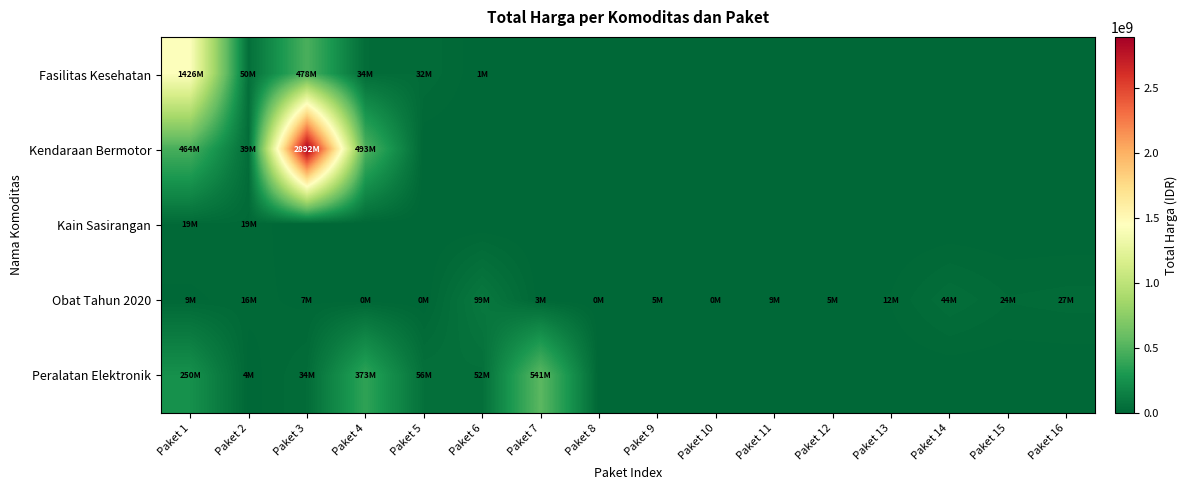

Reading left to right, list all the values displayed in this chart.

Fasilitas Kesehatan: Paket 1=1425867900	Paket 2=49730040	Paket 3=477600000	Paket 4=34000000	Paket 5=32441200	Paket 6=577875	Paket 7=0	Paket 8=0	Paket 9=0	Paket 10=0	Paket 11=0	Paket 12=0	Paket 13=0	Paket 14=0	Paket 15=0	Paket 16=0
Kendaraan Bermotor: Paket 1=464002100	Paket 2=39440000	Paket 3=2892122000	Paket 4=493000000	Paket 5=0	Paket 6=0	Paket 7=0	Paket 8=0	Paket 9=0	Paket 10=0	Paket 11=0	Paket 12=0	Paket 13=0	Paket 14=0	Paket 15=0	Paket 16=0
Kain Sasirangan: Paket 1=19175000	Paket 2=18900000	Paket 3=0	Paket 4=0	Paket 5=0	Paket 6=0	Paket 7=0	Paket 8=0	Paket 9=0	Paket 10=0	Paket 11=0	Paket 12=0	Paket 13=0	Paket 14=0	Paket 15=0	Paket 16=0
Obat Tahun 2020: Paket 1=9180000	Paket 2=15513960	Paket 3=7401240	Paket 4=333600	Paket 5=78000	Paket 6=98772570	Paket 7=2772000	Paket 8=265000	Paket 9=4672200	Paket 10=182000	Paket 11=8742500	Paket 12=5129000	Paket 13=12453900	Paket 14=43859200	Paket 15=23653000	Paket 16=27412000
Peralatan Elektronik: Paket 1=250350000	Paket 2=4350000	Paket 3=34292000	Paket 4=373404000	Paket 5=56152800	Paket 6=51601000	Paket 7=541071000	Paket 8=0	Paket 9=0	Paket 10=0	Paket 11=0	Paket 12=0	Paket 13=0	Paket 14=0	Paket 15=0	Paket 16=0